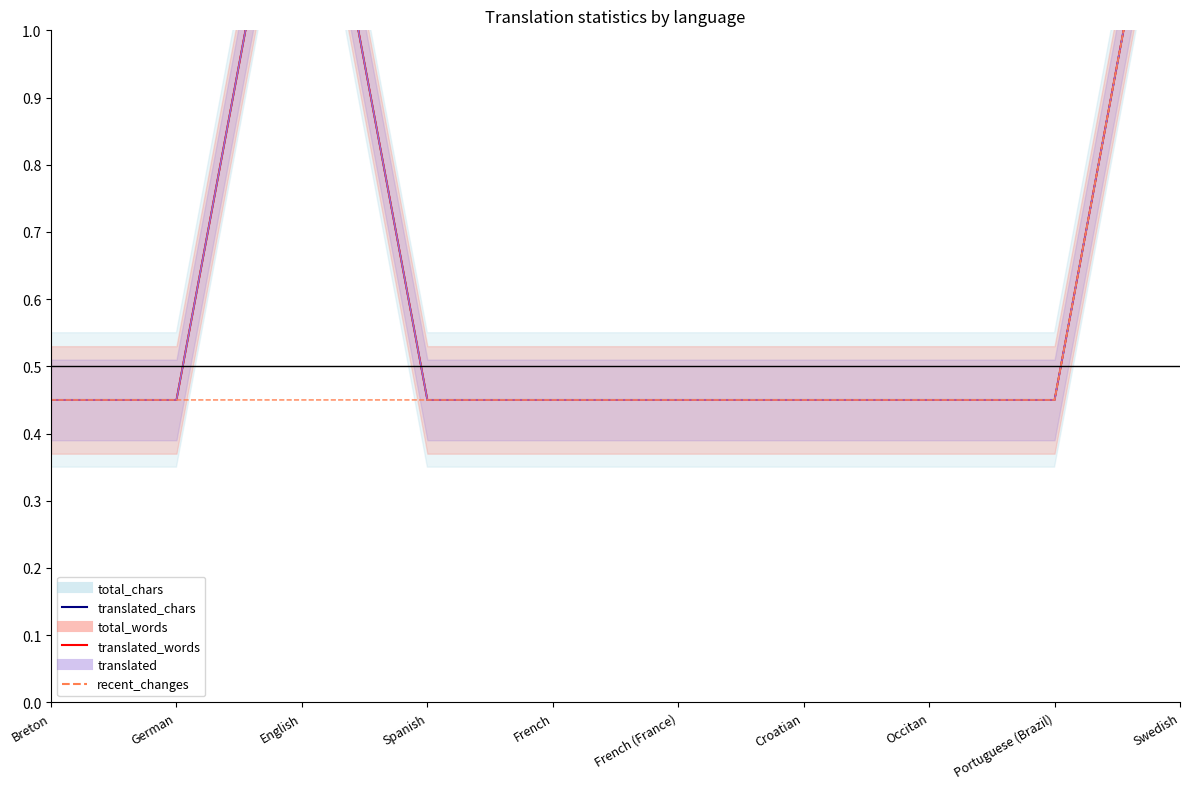

What is the lowest value of the translated_words series?

0.5